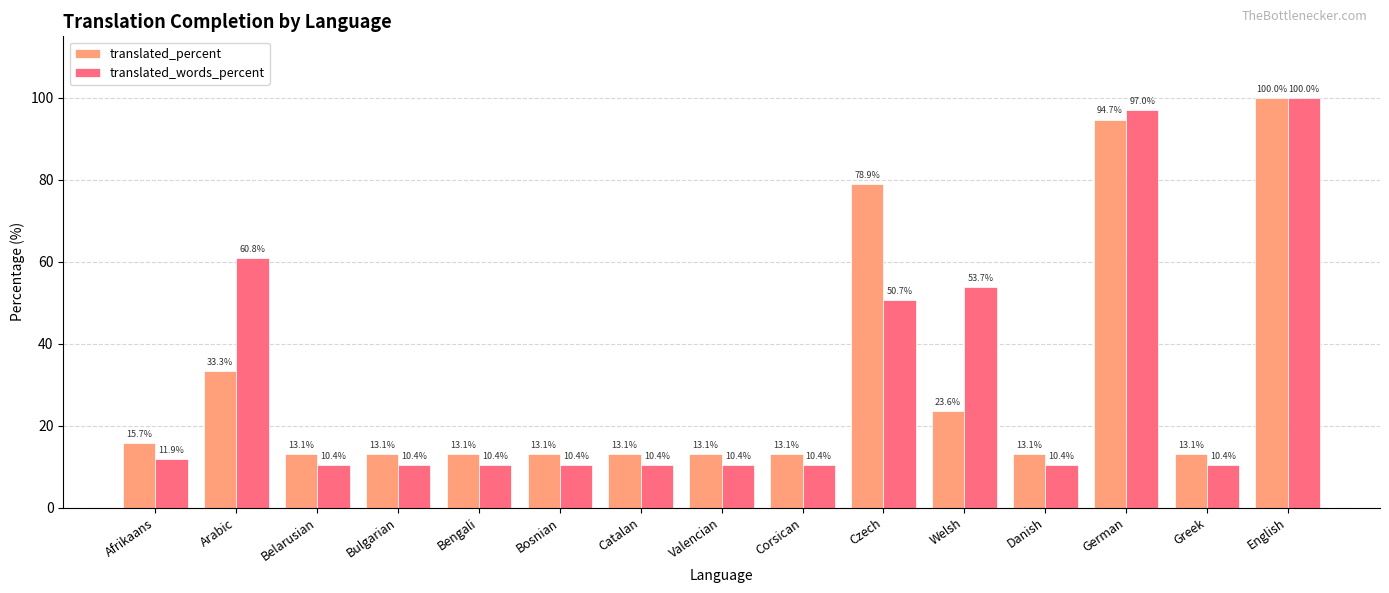

The value of translated_words_percent at Bosnian is 10.4. True or false?

True